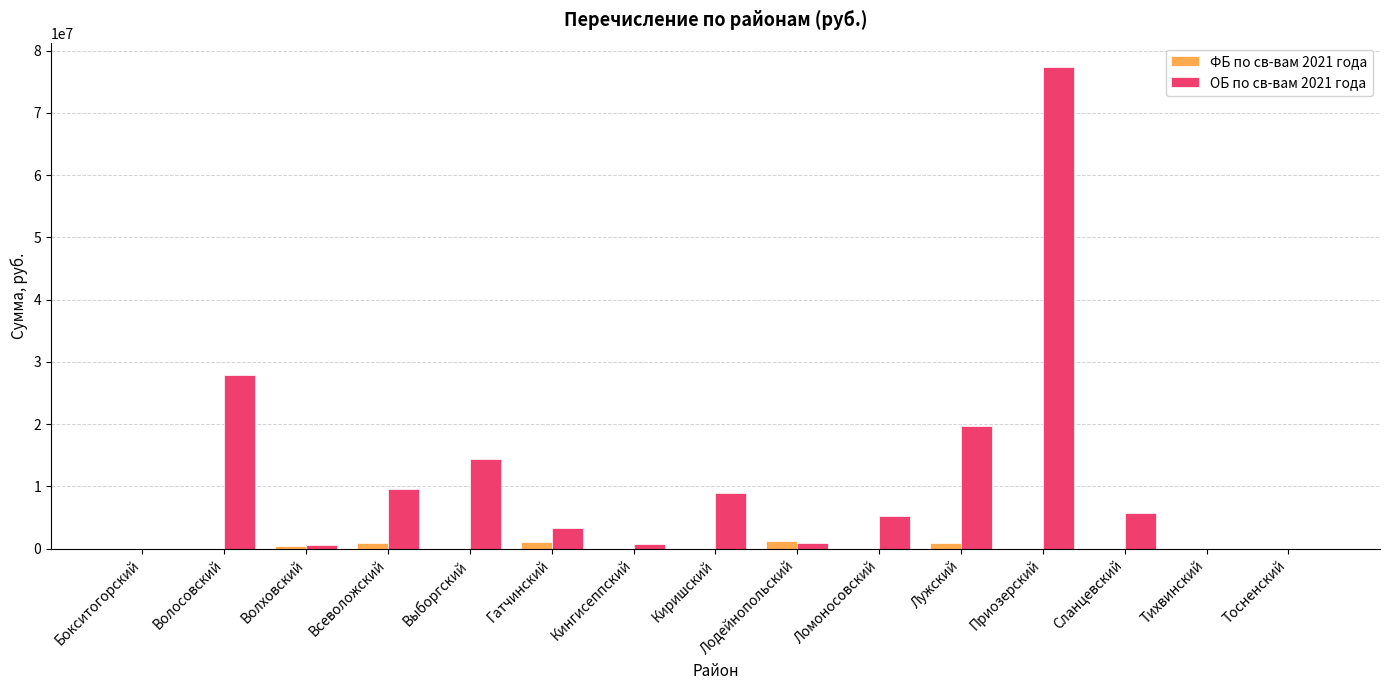

Which series has the largest total across all categories?

ОБ по св-вам 2021 года